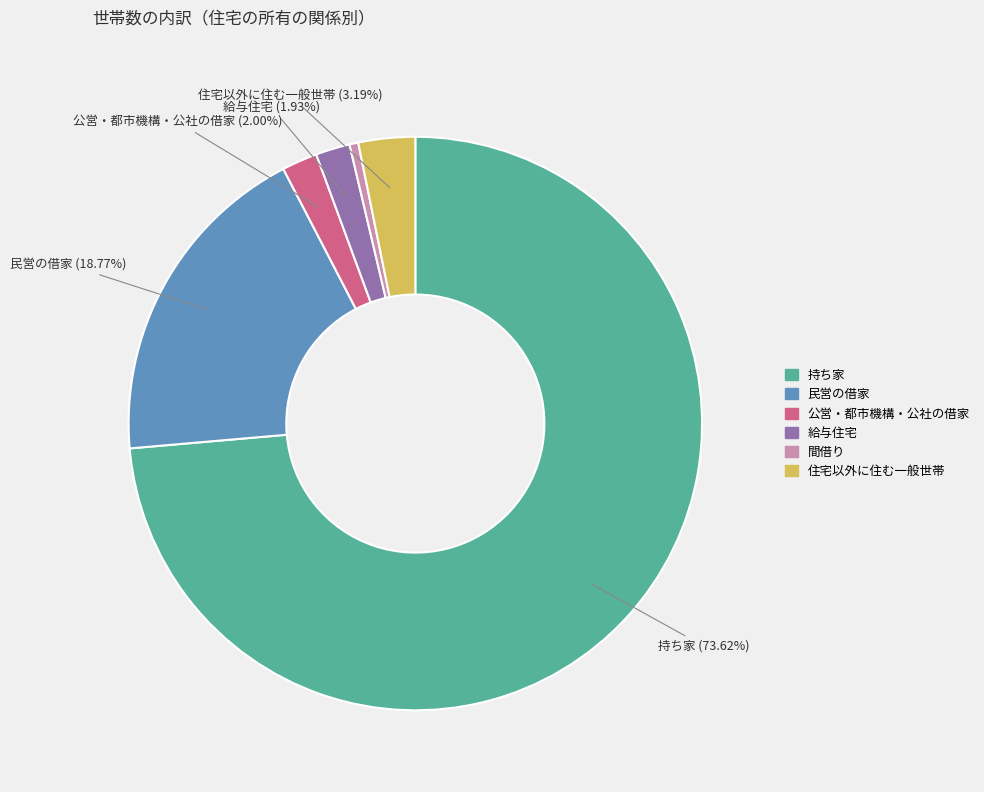

What percentage is the 公営・都市機構・公社の借家 slice, to the nearest percent?

2%